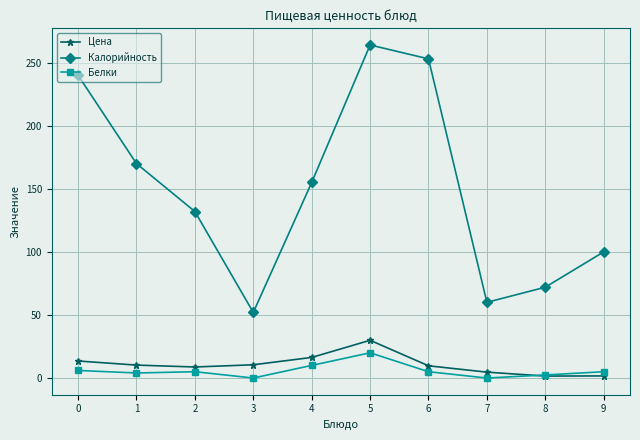

True or false: Белки has a value of 12.1 at 7.

False